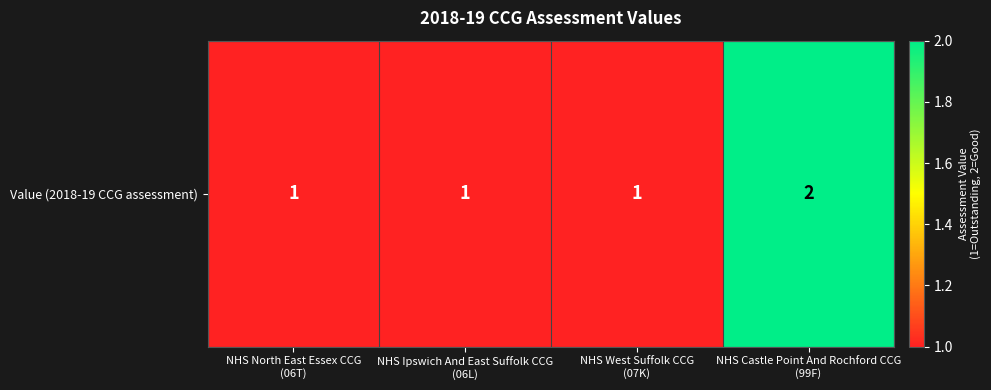

Reading left to right, what are all the values shown in this chart?

NHS North East Essex CCG
(06T)=1	NHS Ipswich And East Suffolk CCG
(06L)=1	NHS West Suffolk CCG
(07K)=1	NHS Castle Point And Rochford CCG
(99F)=2